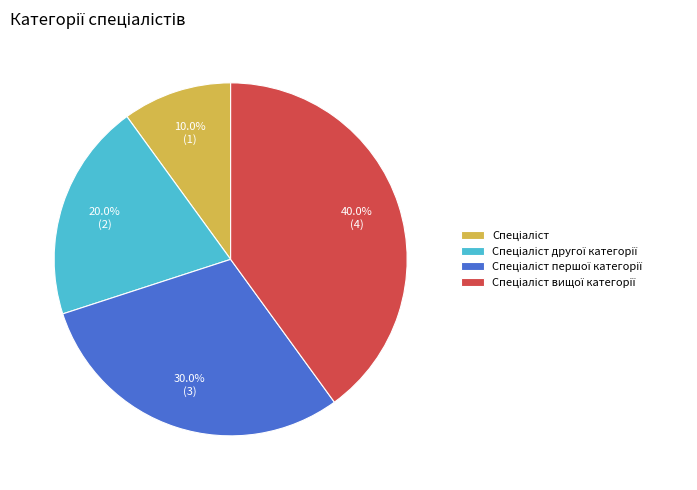

Does any single category account for the majority?

No